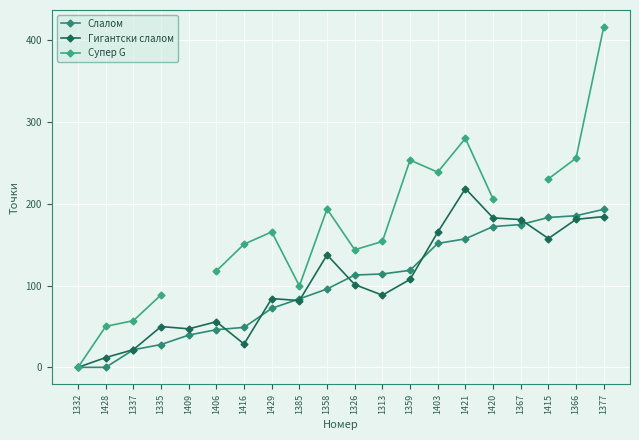

What position from the left is 1367?

17